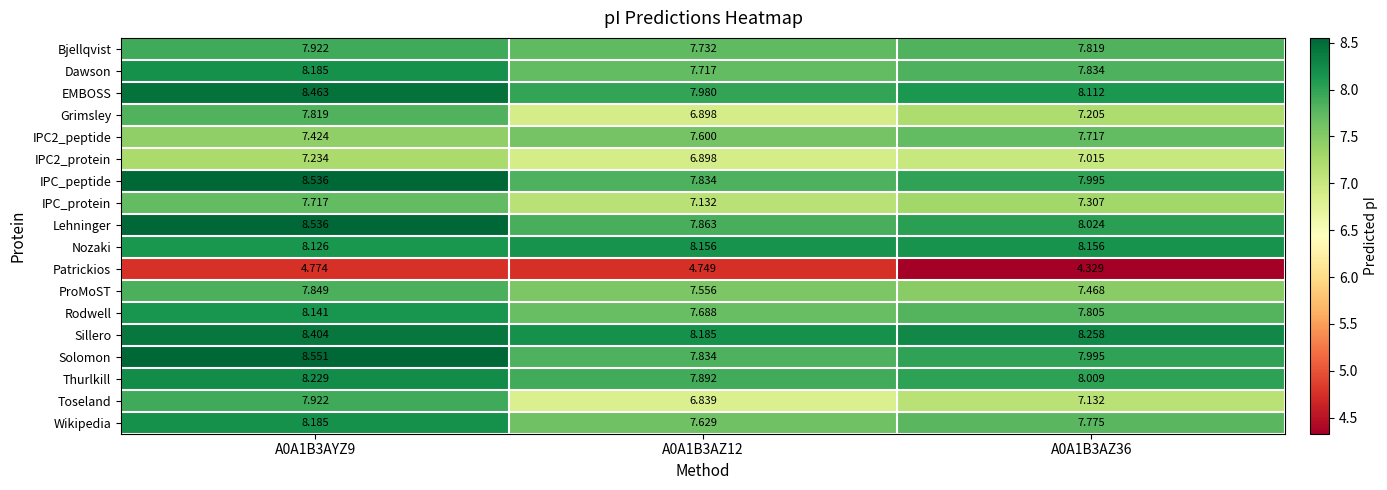

Which series changed the most between A0A1B3AYZ9 and A0A1B3AZ36?

Toseland